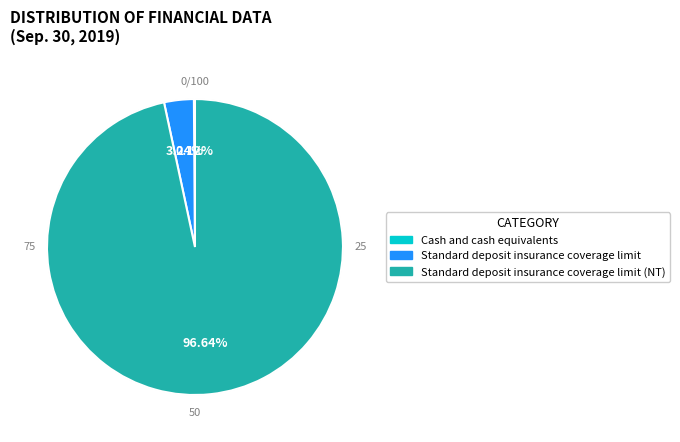

Which slice is the smallest?

Cash and cash equivalents